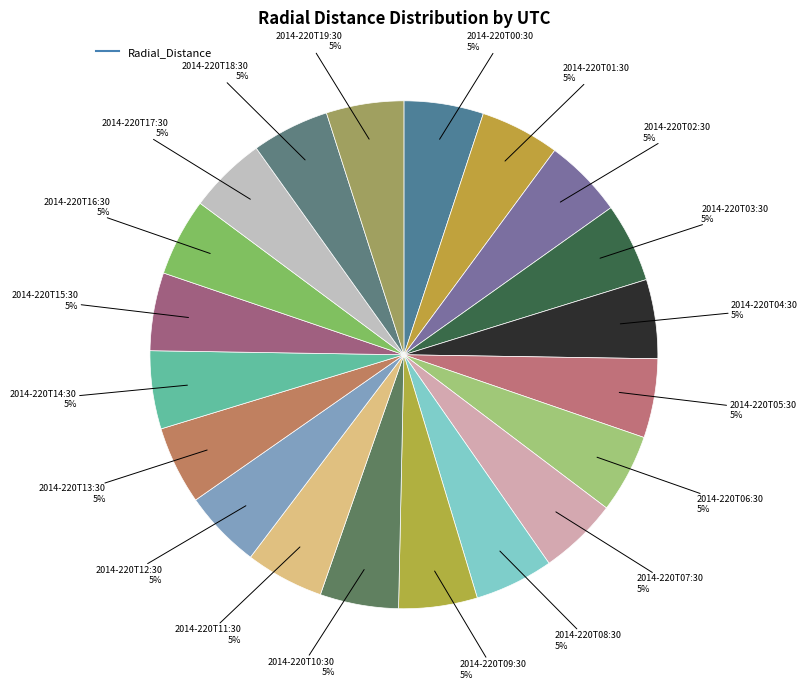

Which slice is the largest?

2014-220T00:30